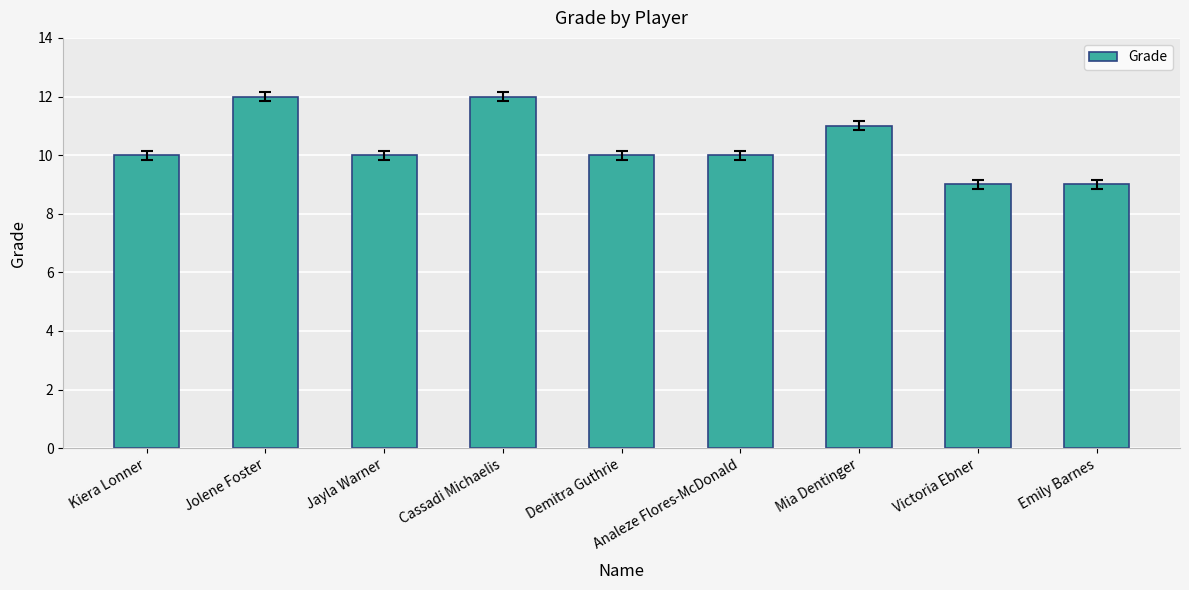

What is the difference between the values at Jolene Foster and Emily Barnes?

3